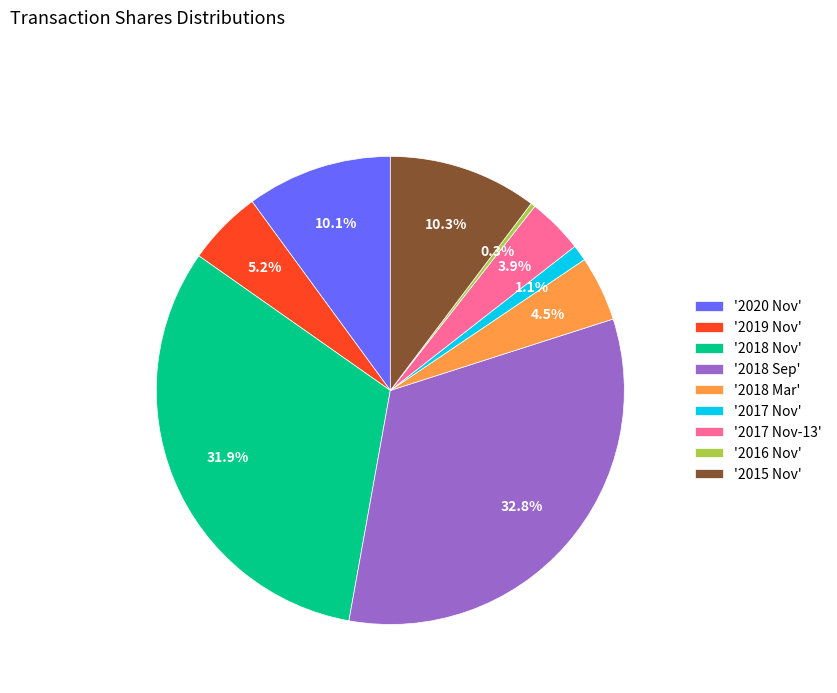

To the nearest percent, what is the average slice percentage?

11%